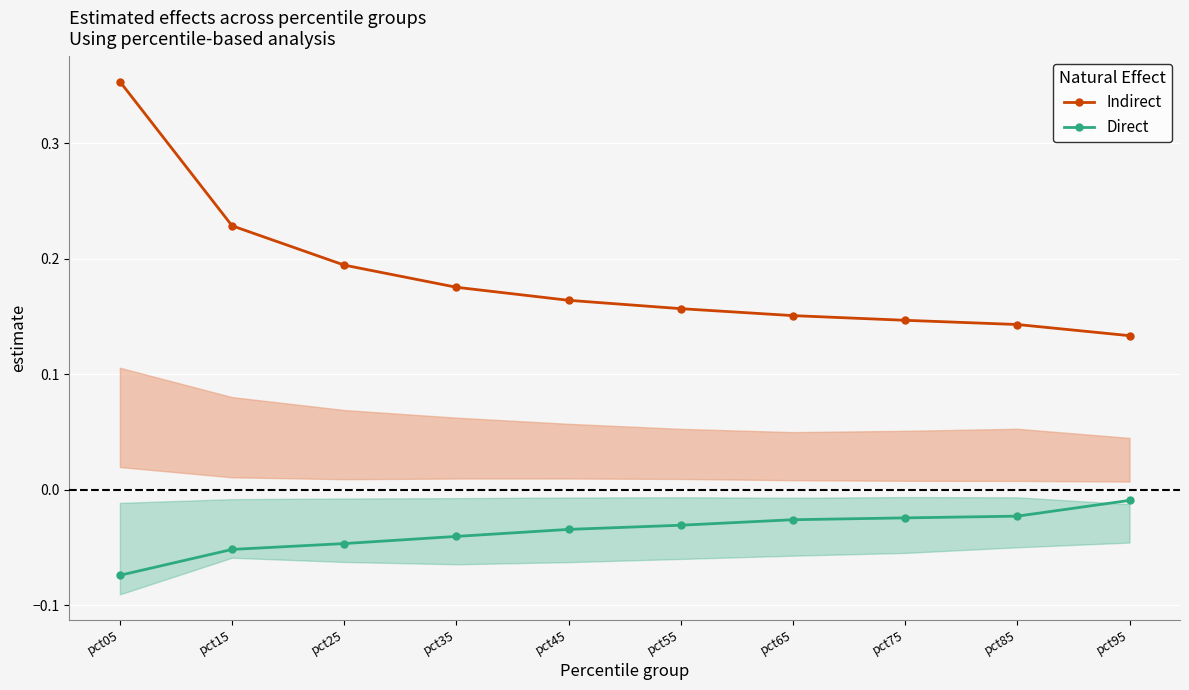

What is the value of the Indirect point at the 10th from the left?

0.1